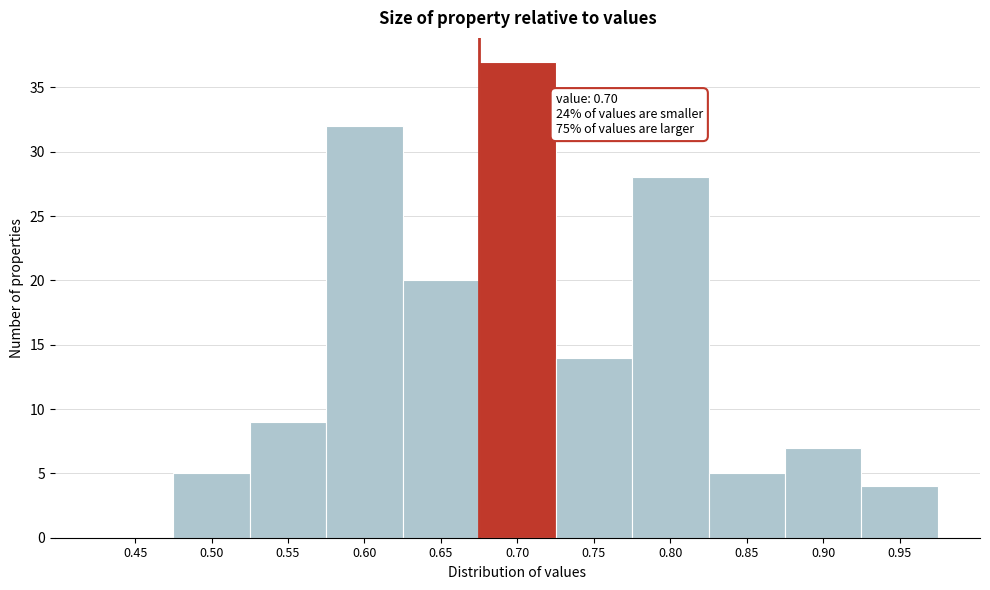

Reading left to right, transcribe all the data shown in this chart.

0.45=0	0.50=5	0.55=9	0.60=32	0.65=20	0.70=37	0.75=14	0.80=28	0.85=5	0.90=7	0.95=4